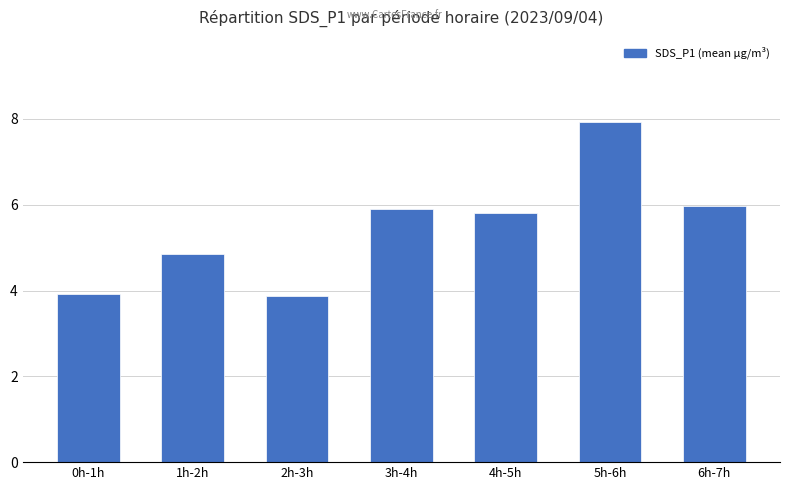

The value at 0h-1h is 1.2. True or false?

False